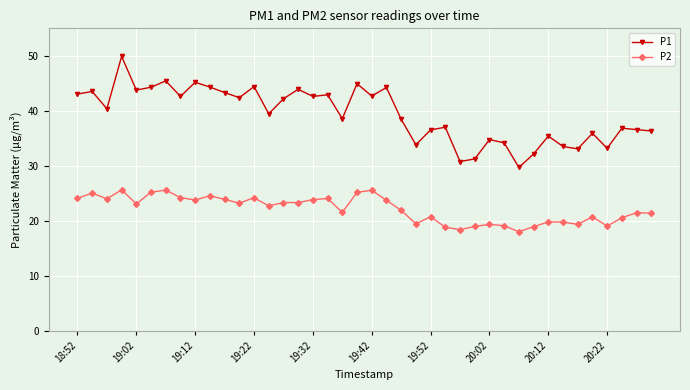

True or false: P2 and P1 cross at least once.

False